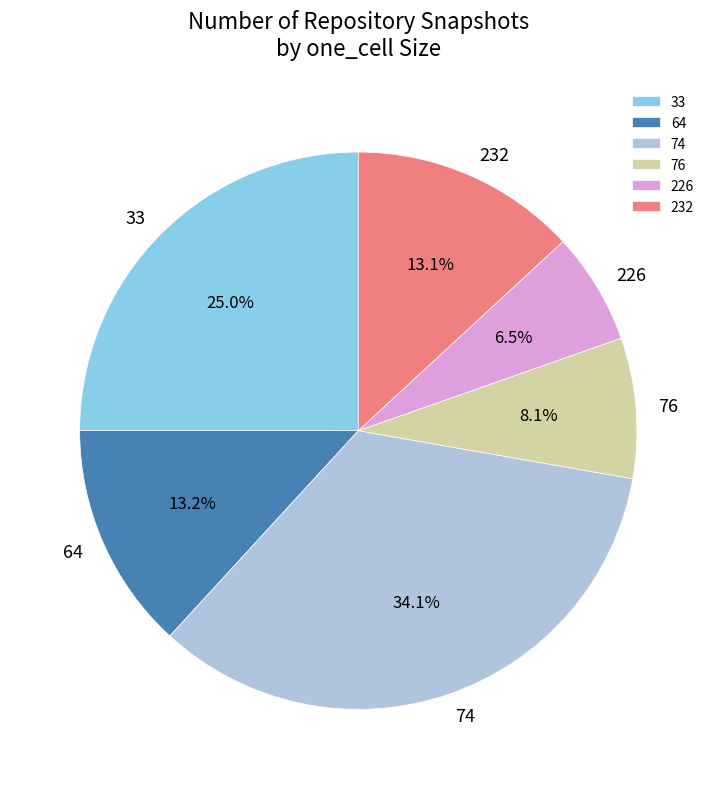

Which category has the biggest portion of the pie?

74